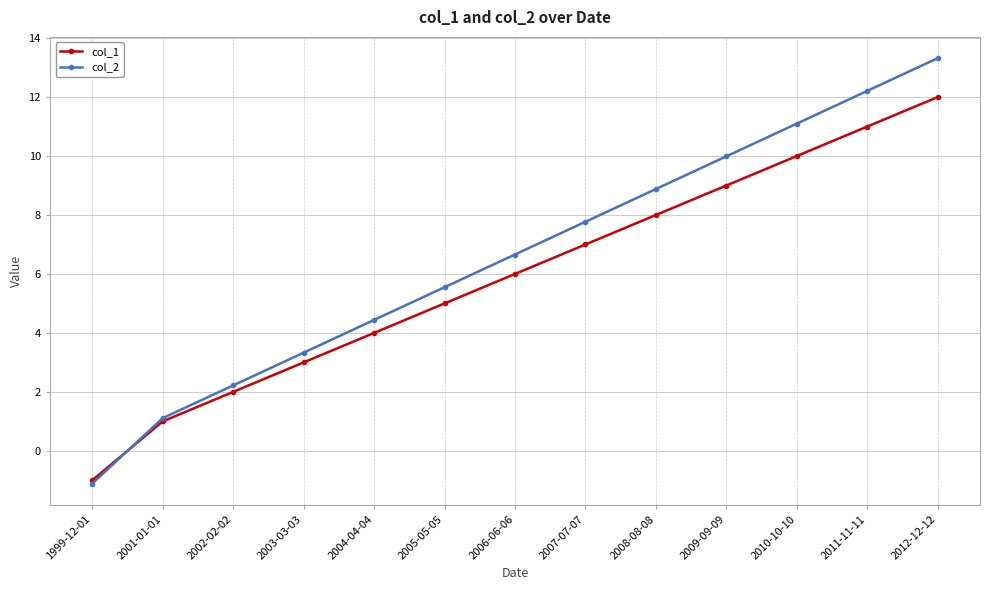

How many distinct data groups are displayed?

2